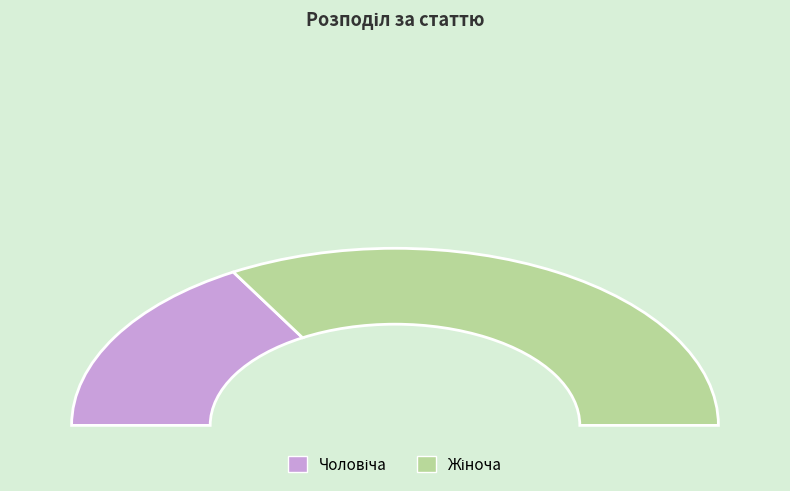

Which category accounts for the majority?

Жіноча